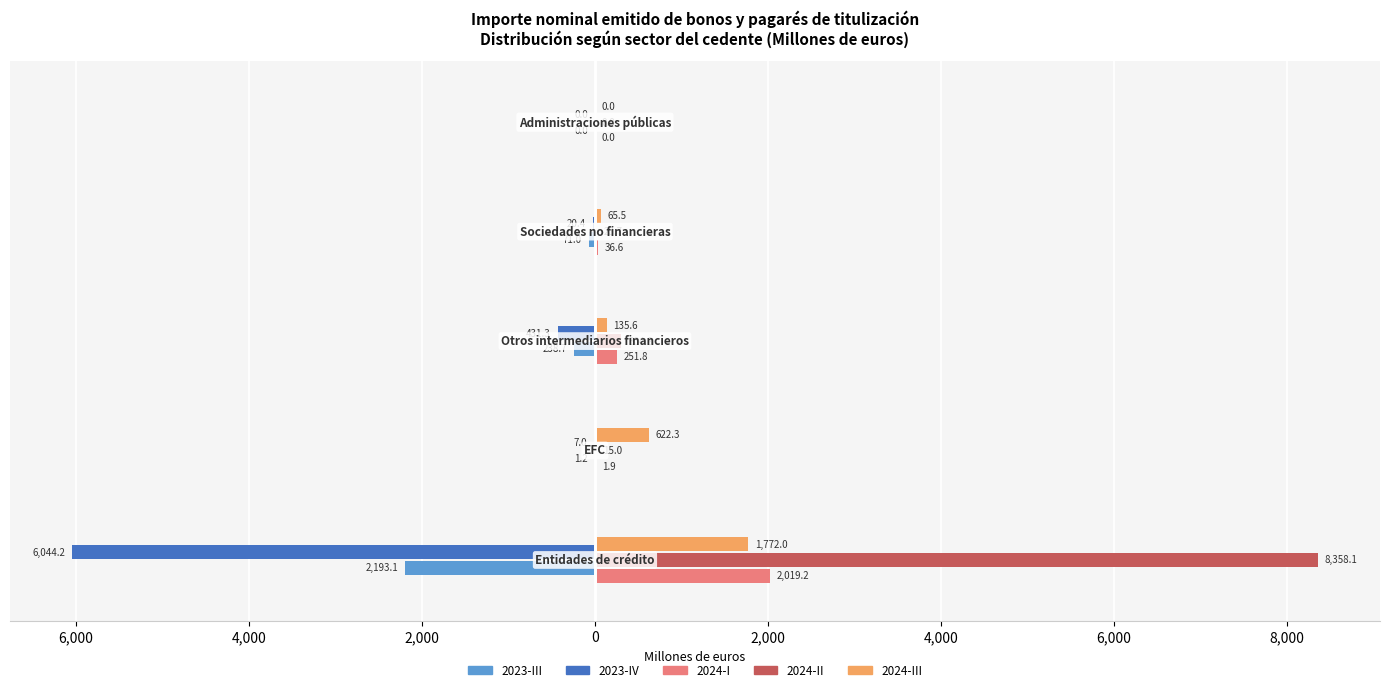

What are all the series names shown in the legend?

2023-III, 2023-IV, 2024-I, 2024-II, 2024-III